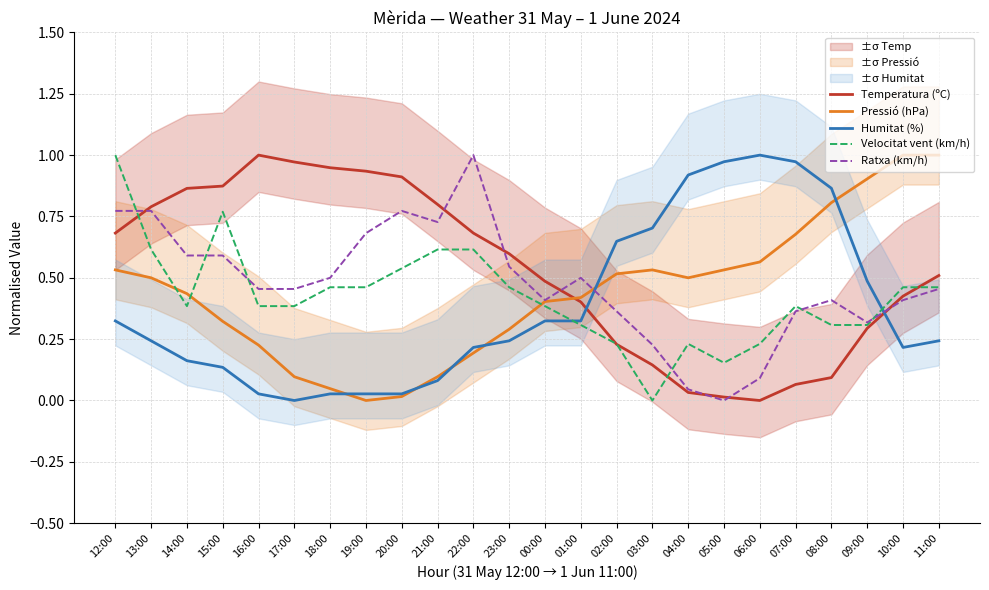

At which category is the sum across all series the highest?

12:00